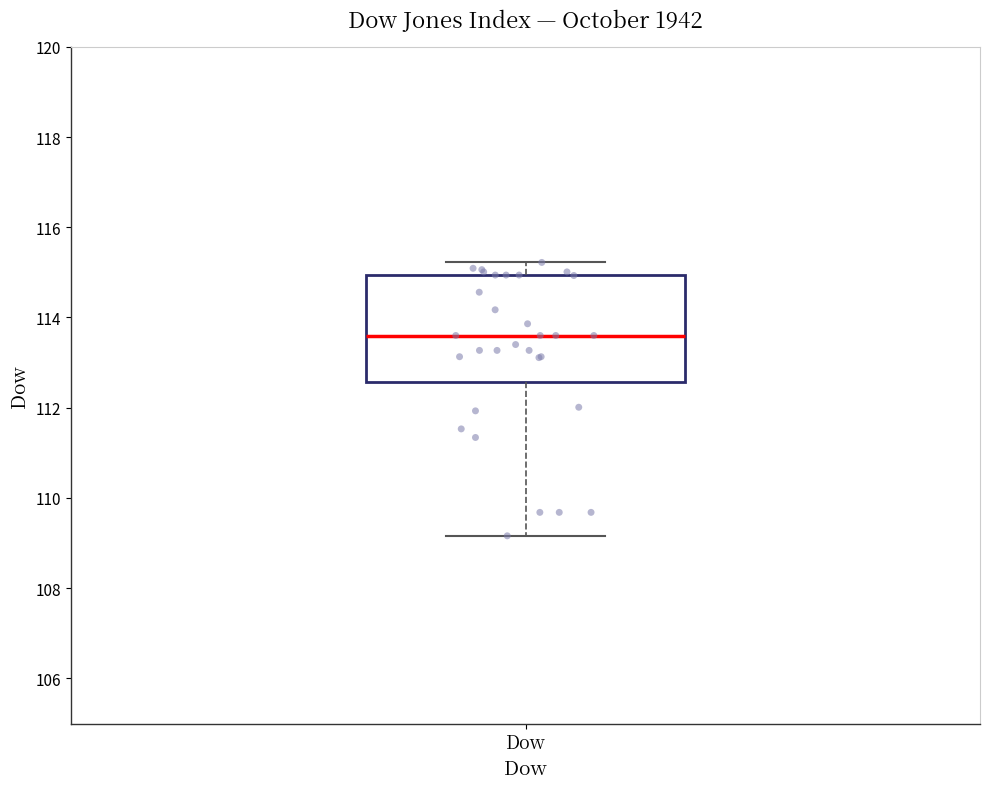

Where is the upper edge of the box for Dow on the y-axis? The values are not printed on the chart, so give them approximately, as read against the axis.

115.0